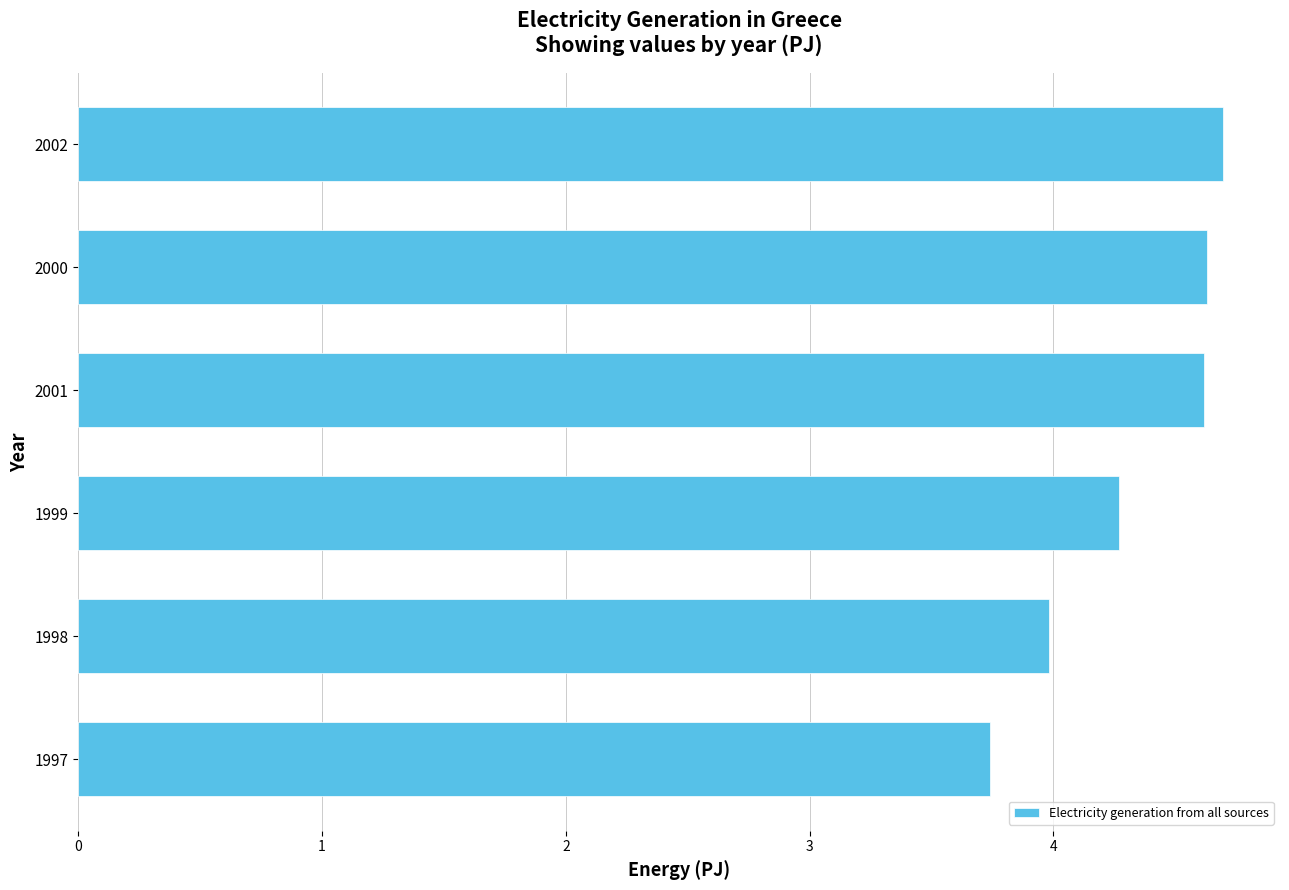

What is the change in value from 1998 to 2002?

+0.7